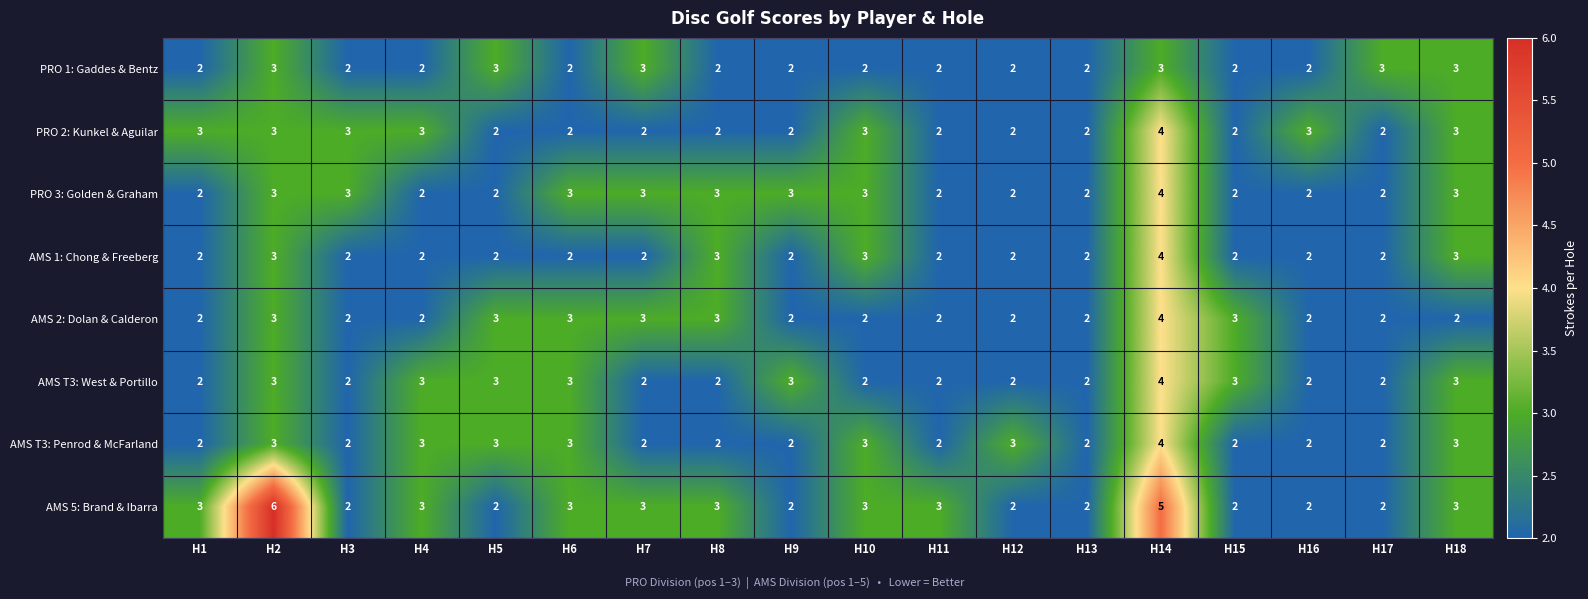

What is the sum of all AMS 1: Chong & Freeberg values?

42